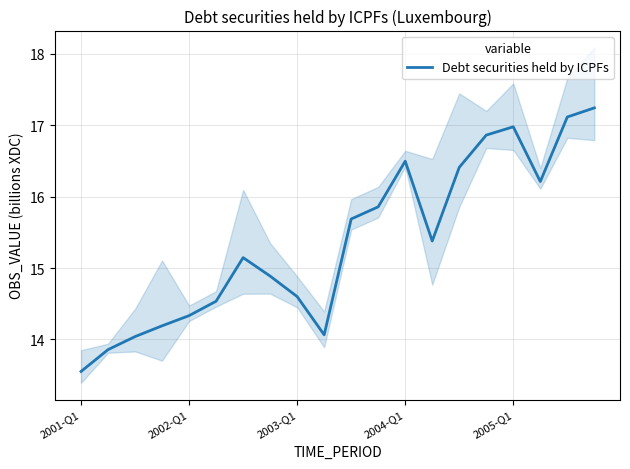

What is the approximate value at 10?

15.7